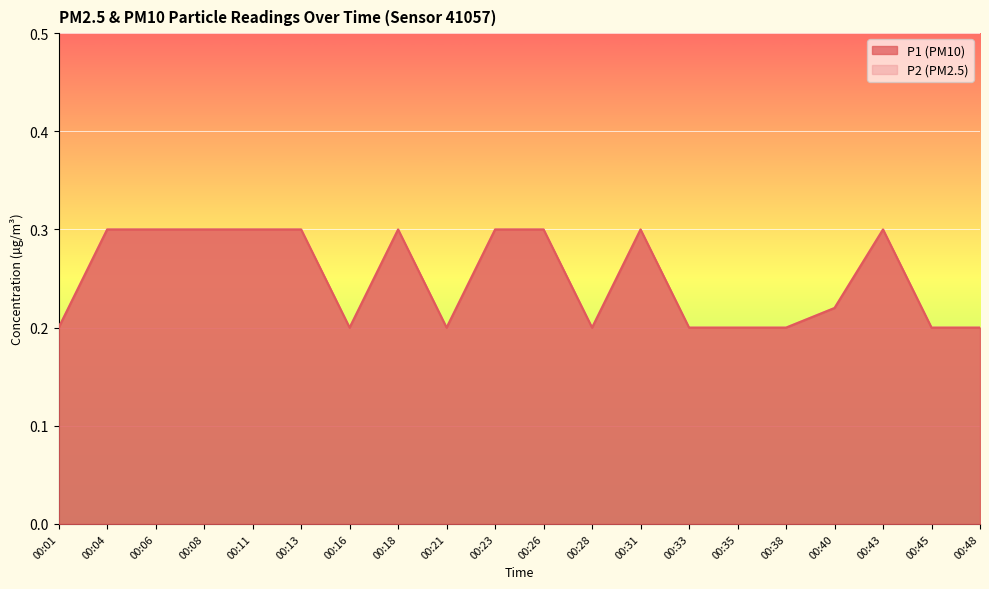

Where is the first local maximum for P1?

00:18